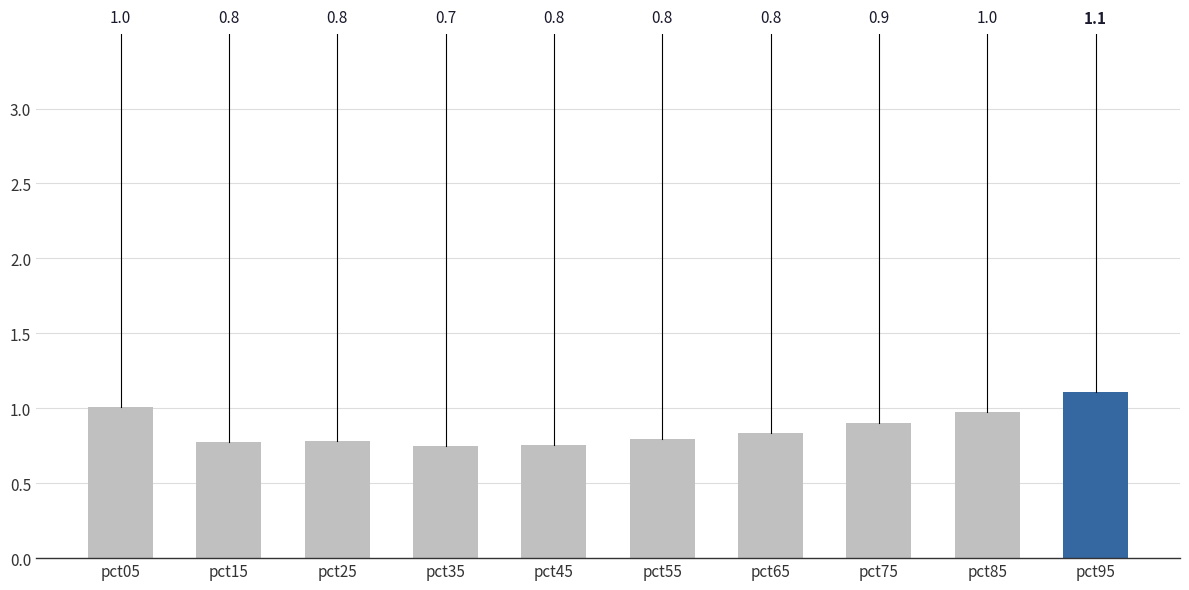

Where is the data nearest to the value 0?

pct35